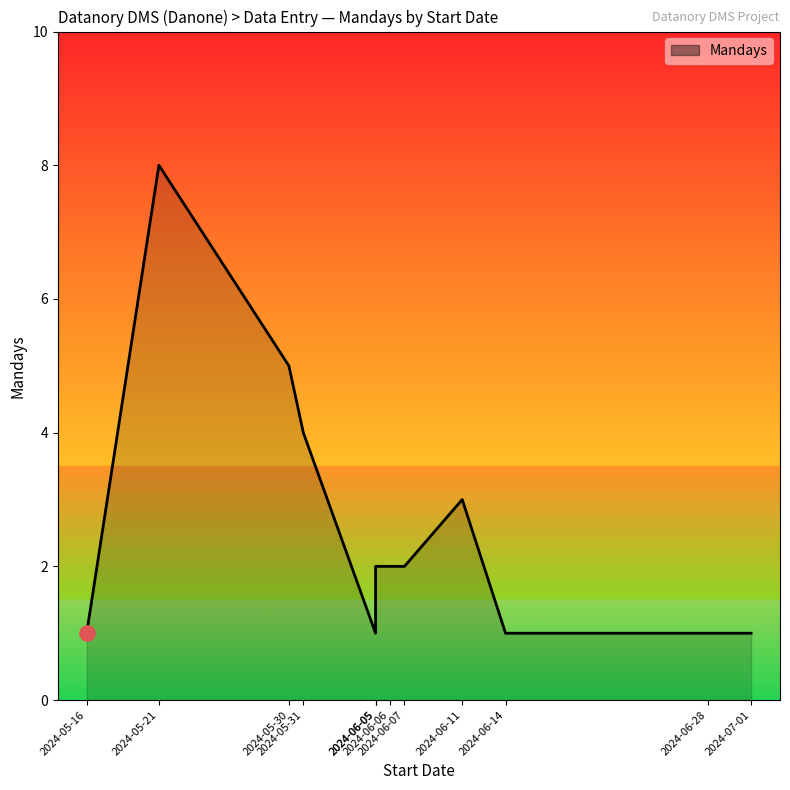

What is the ratio of the value at 2024-06-05 to the value at 2024-06-07?

1.0